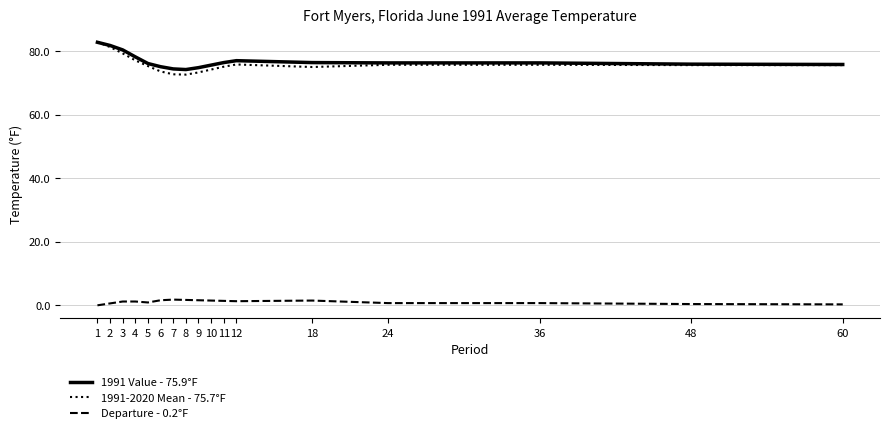

True or false: 1991 Value - 75.9°F and Departure - 0.2°F intersect in this chart.

False